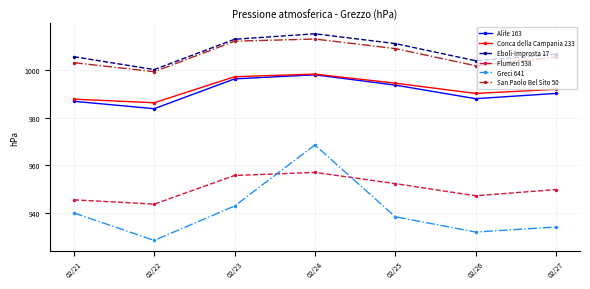

What is the sum of the Flumeri 538 values at 02/24 and 02/26?

1904.2